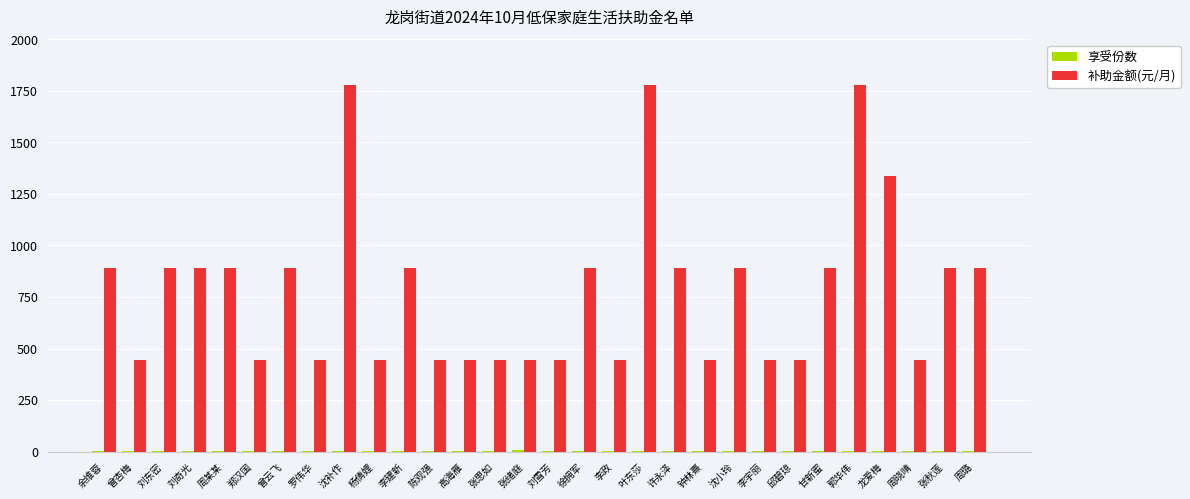

What is the total value across all series at 周某某?

892